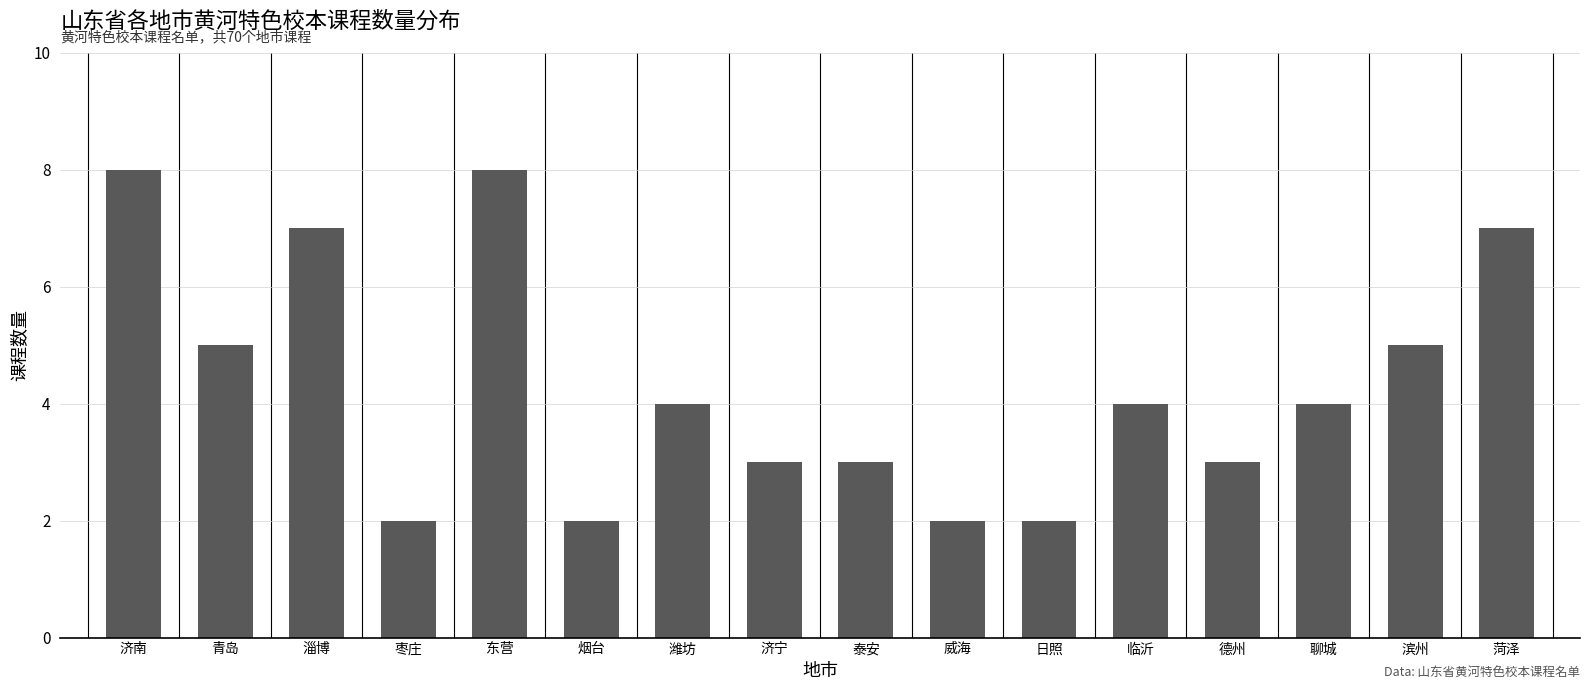

Reading left to right, extract all data points from this chart.

济南=8	青岛=5	淄博=7	枣庄=2	东营=8	烟台=2	潍坊=4	济宁=3	泰安=3	威海=2	日照=2	临沂=4	德州=3	聊城=4	滨州=5	菏泽=7